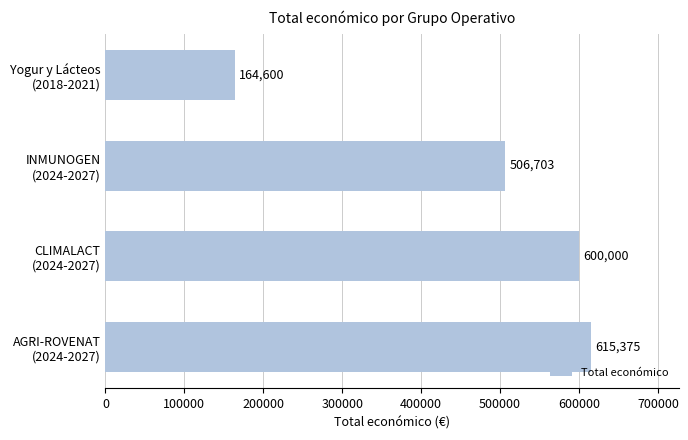

Reading bottom to top, what are all the values shown in this chart?

615375	600000	506703	164600